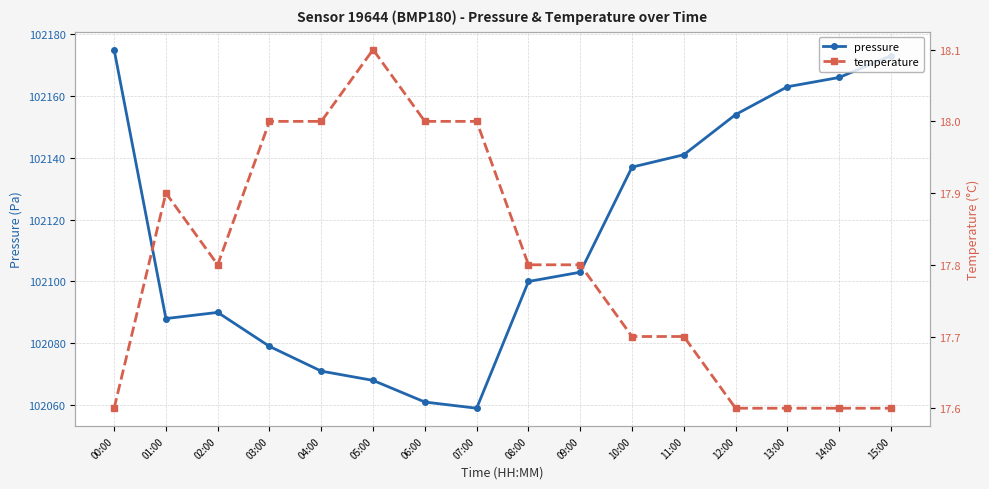

Reading left to right, what are all the values shown in this chart?

pressure: 00:00=102175.0	01:00=102088.0	02:00=102090.0	03:00=102079.0	04:00=102071.0	05:00=102068.0	06:00=102061.0	07:00=102059.0	08:00=102100.0	09:00=102103.0	10:00=102137.0	11:00=102141.0	12:00=102154.0	13:00=102163.0	14:00=102166.0	15:00=102173.0
temperature: 00:00=17.6	01:00=17.9	02:00=17.8	03:00=18.0	04:00=18.0	05:00=18.1	06:00=18.0	07:00=18.0	08:00=17.8	09:00=17.8	10:00=17.7	11:00=17.7	12:00=17.6	13:00=17.6	14:00=17.6	15:00=17.6